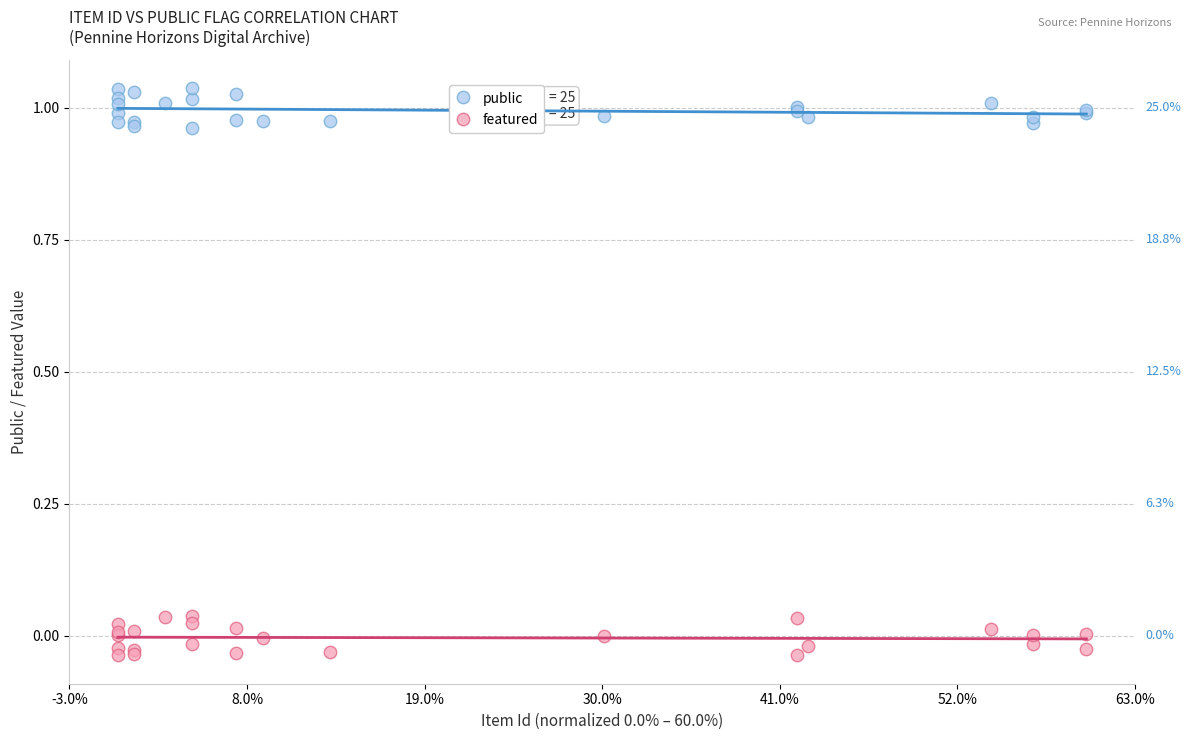

Which series reaches the maximum Y coordinate?

public